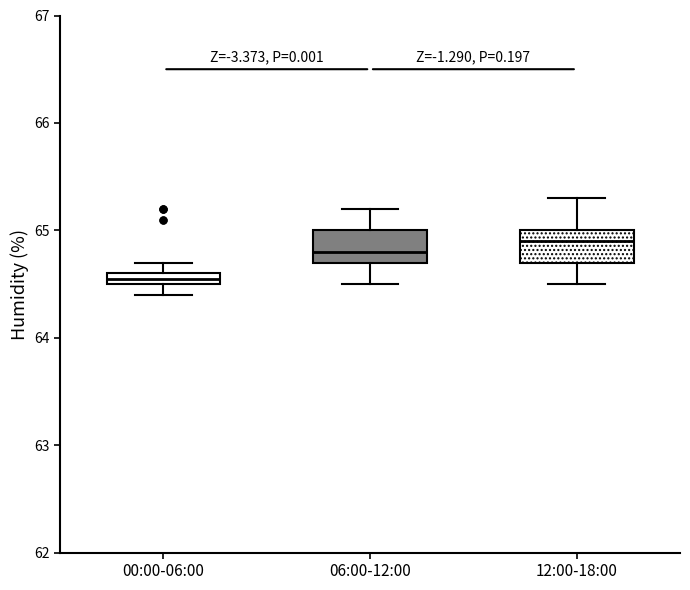

Where is the lower edge of the box for 00:00-06:00 on the y-axis? The values are not printed on the chart, so give them approximately, as read against the axis.

64.5